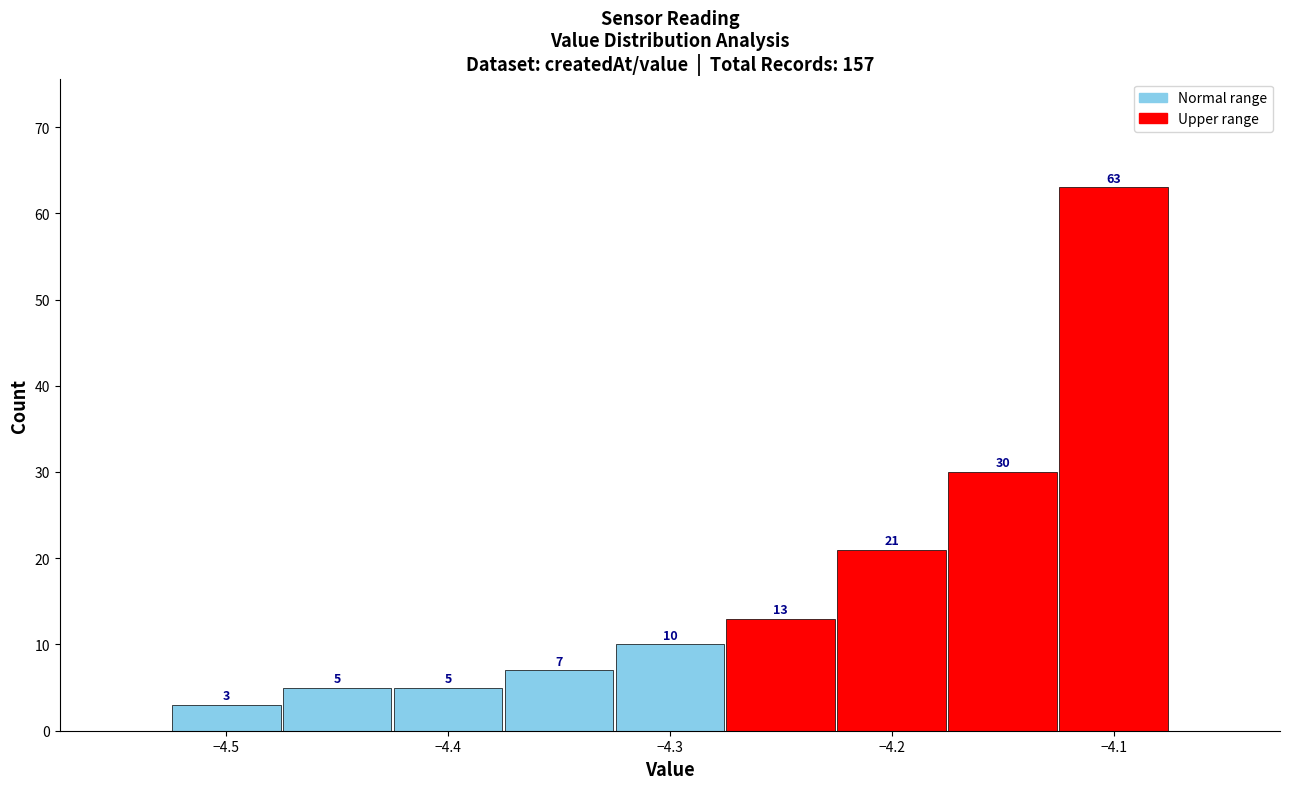

Reading left to right, transcribe this chart: for each bar, give the range it covers on the x-axis and its height. The bar edges are not printed on the chart, so give them approximately, as read against the axis.

-4.525 to -4.475: 3
-4.475 to -4.425: 5
-4.425 to -4.375: 5
-4.375 to -4.325: 7
-4.325 to -4.275: 10
-4.275 to -4.225: 13
-4.225 to -4.175: 21
-4.175 to -4.125: 30
-4.125 to -4.075: 63